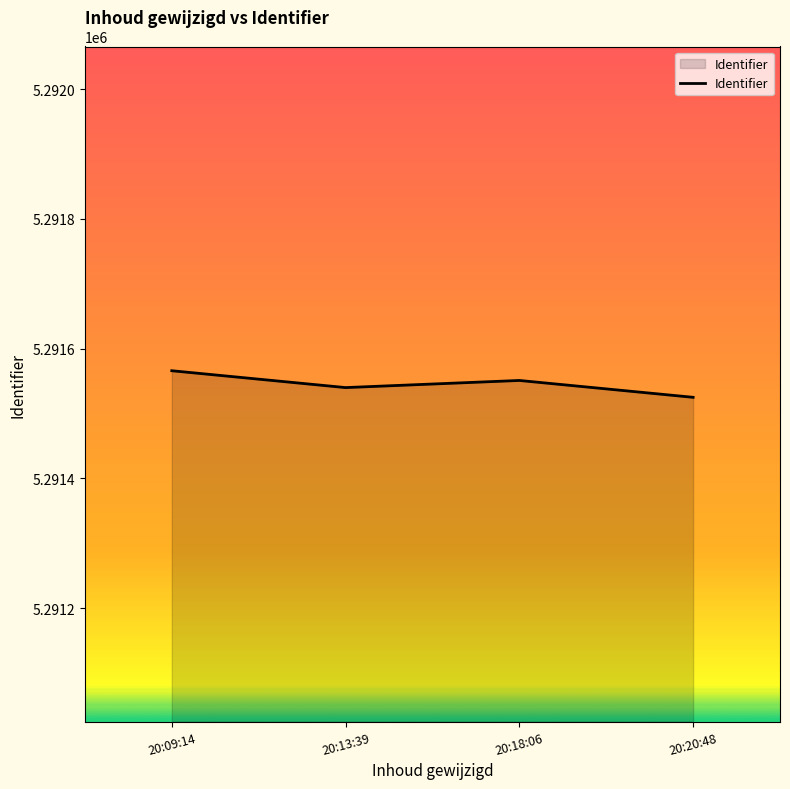

What is the difference between the maximum and minimum values?

41